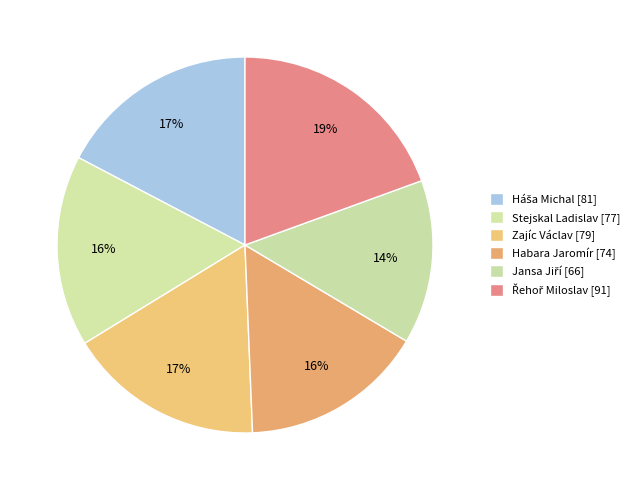

What is the change in value from Háša Michal to Zajíc Václav?

-2